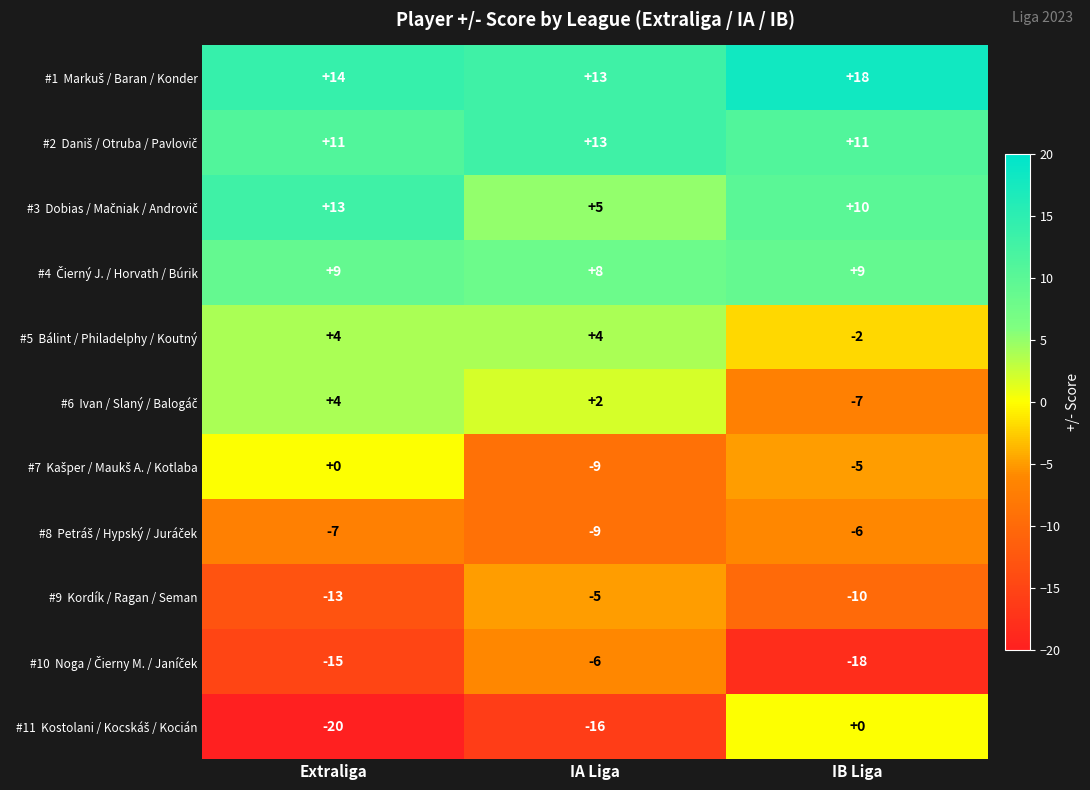

What is the difference between the highest and lowest values at IA Liga?

29